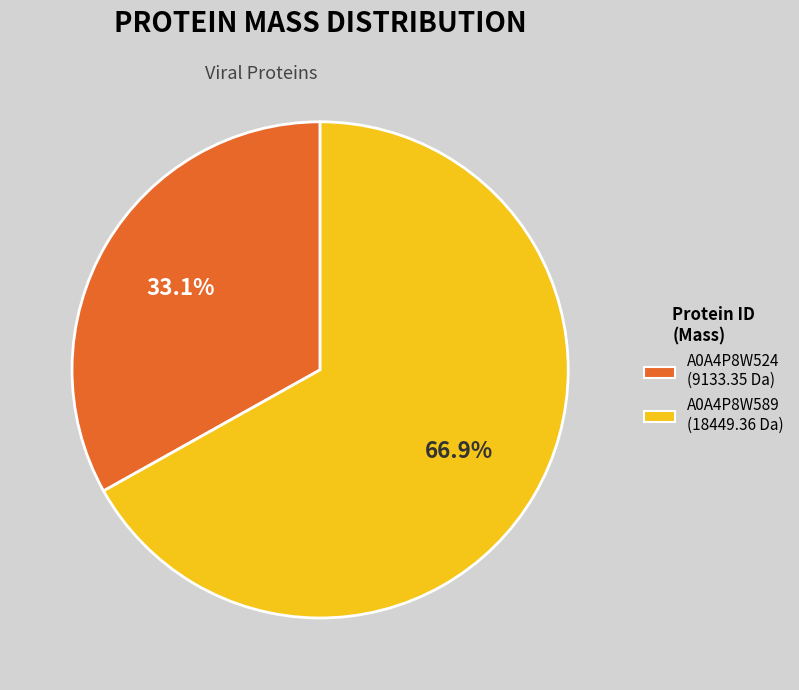

What is the majority slice?

A0A4P8W589 (18449.36 Da)